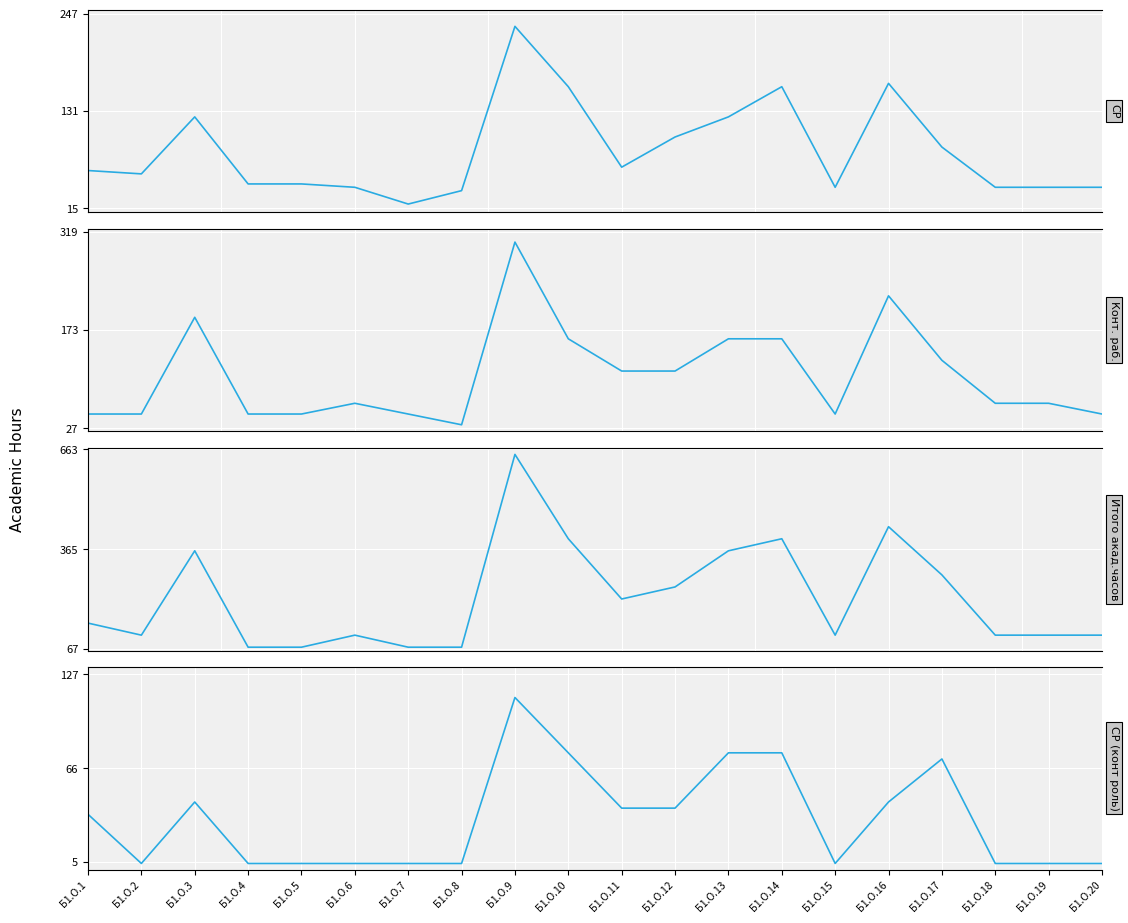

What is the sum of all Итого акад.часов values?

4428